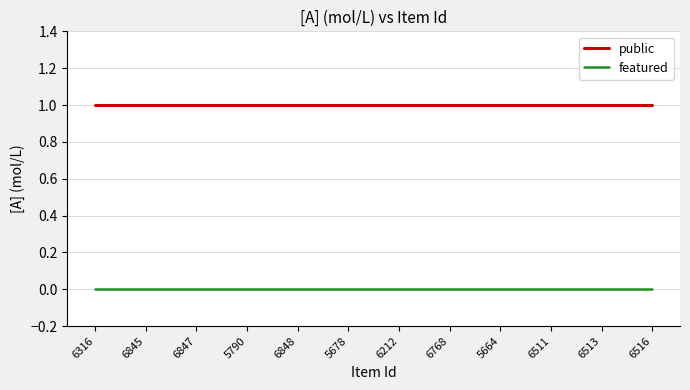

What position from the right is 6768?

5